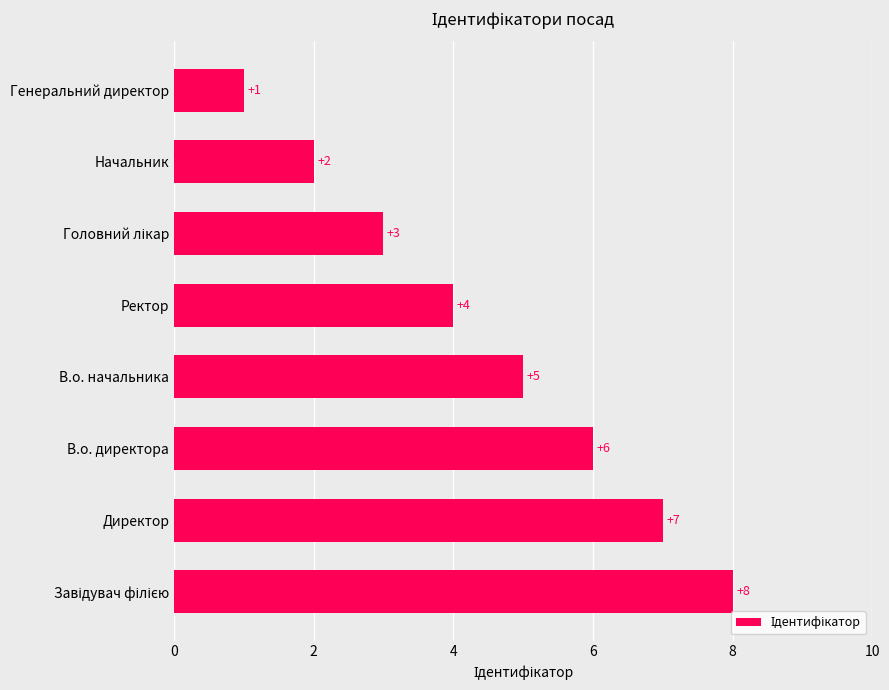

Which label corresponds to the smallest value in the chart?

Генеральний директор